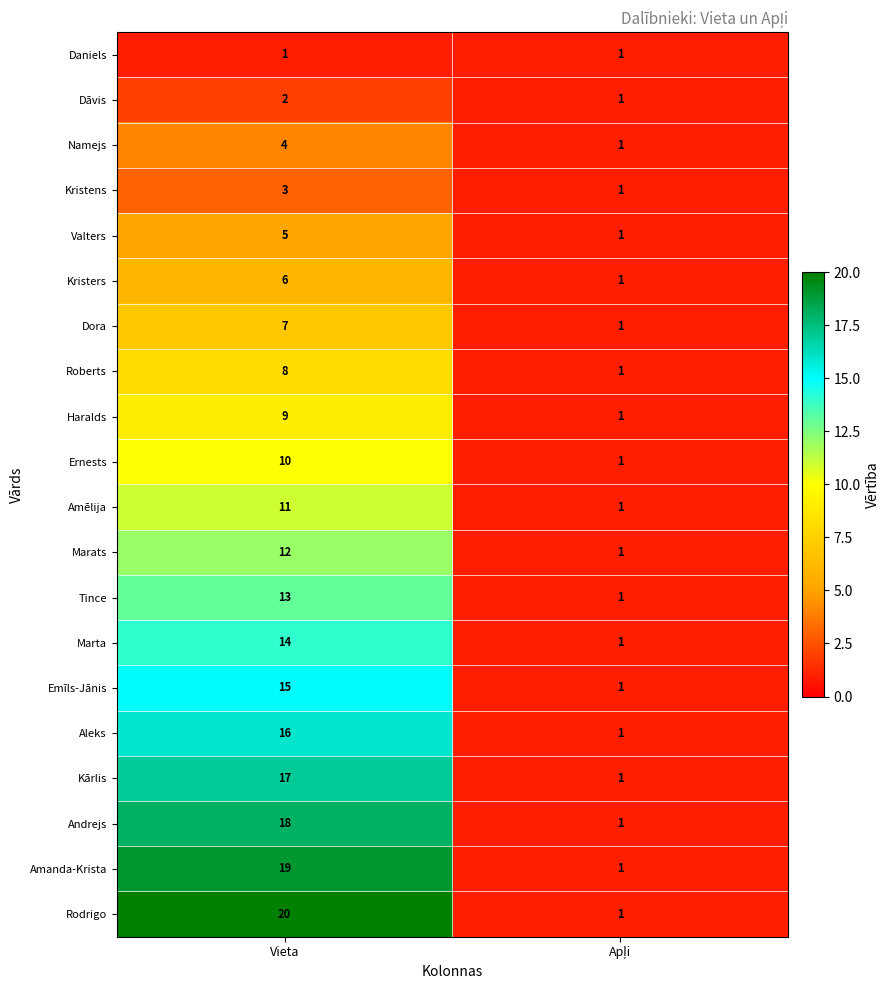

At how many categories does at least one series exceed 15?

1